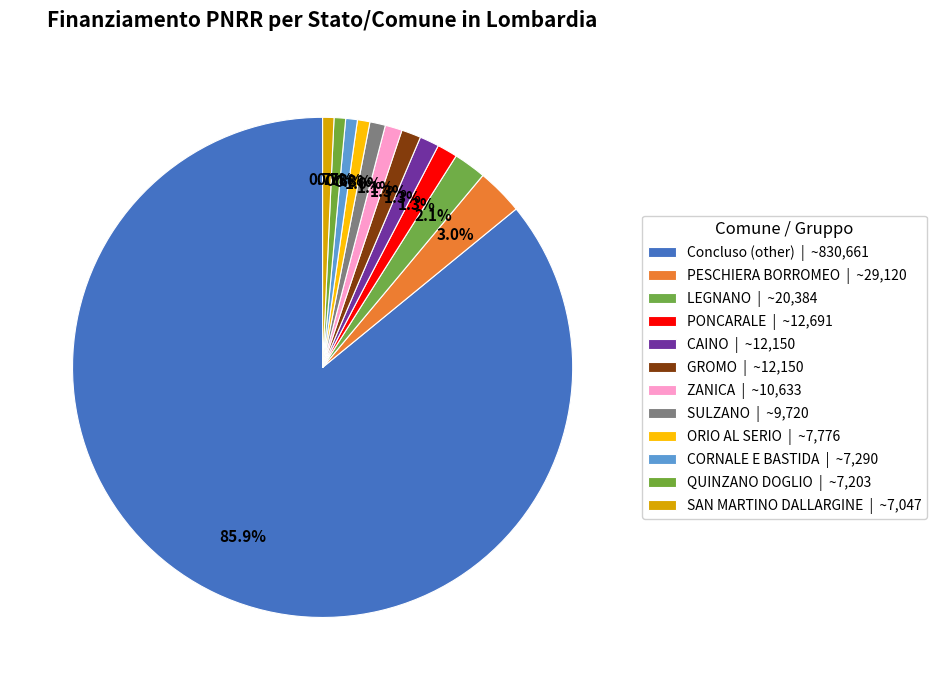

To the nearest percent, what is the difference between the largest and smallest slice percentages?

85%